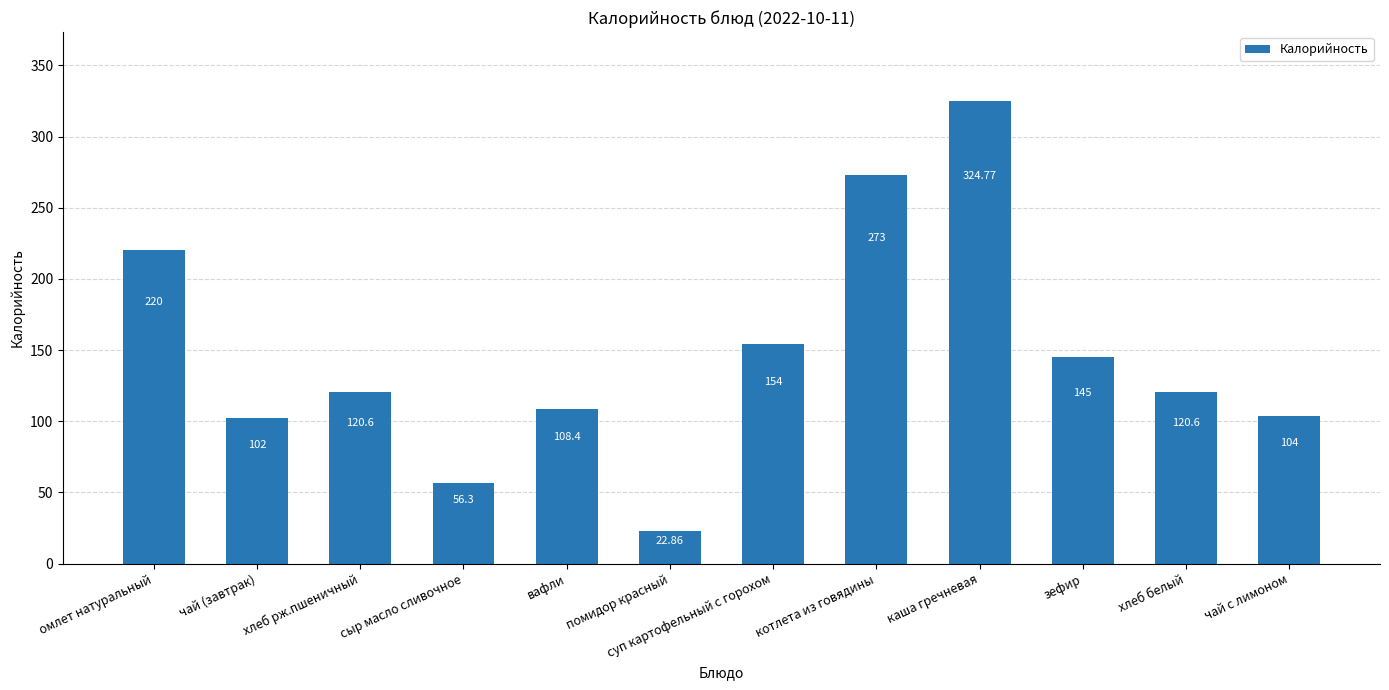

Reading right to left, what are all the values shown in this chart?

104.0	120.6	145.0	324.8	273.0	154.0	22.9	108.4	56.3	120.6	102.0	220.0